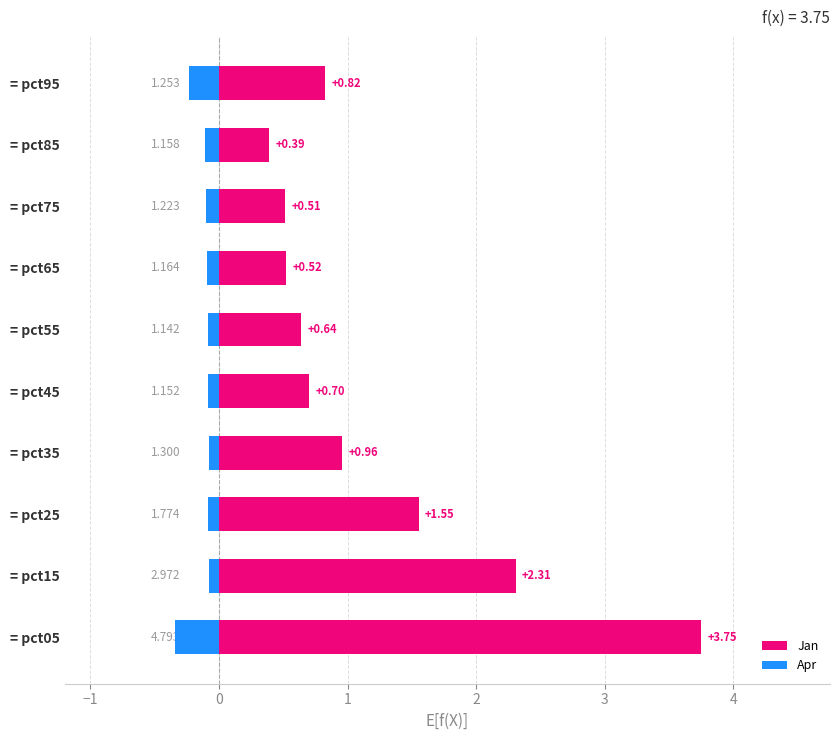

What is the spread (max minus min) of values at = pct65?

0.6